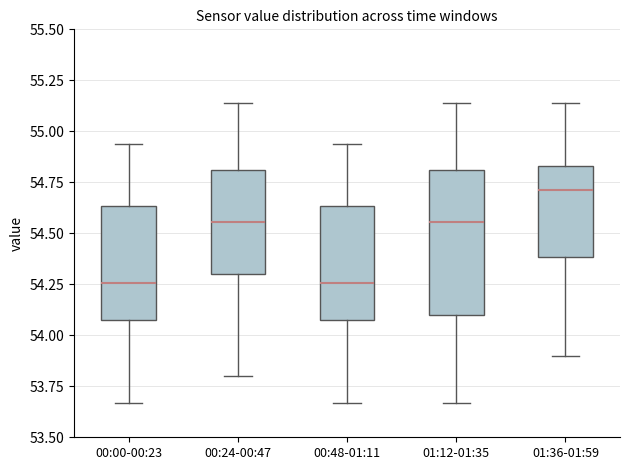

Reading left to right, read every box against the y-axis: the position of its median line, the range the box covers, and the ends of its whiskers. The values are not printed on the chart, so give them approximately, as read against the axis.

00:00-00:23: median 54.25, box 54.10 to 54.65, whiskers 53.65 to 54.95
00:24-00:47: median 54.55, box 54.30 to 54.80, whiskers 53.80 to 55.15
00:48-01:11: median 54.25, box 54.10 to 54.65, whiskers 53.65 to 54.95
01:12-01:35: median 54.55, box 54.10 to 54.80, whiskers 53.65 to 55.15
01:36-01:59: median 54.70, box 54.40 to 54.85, whiskers 53.90 to 55.15